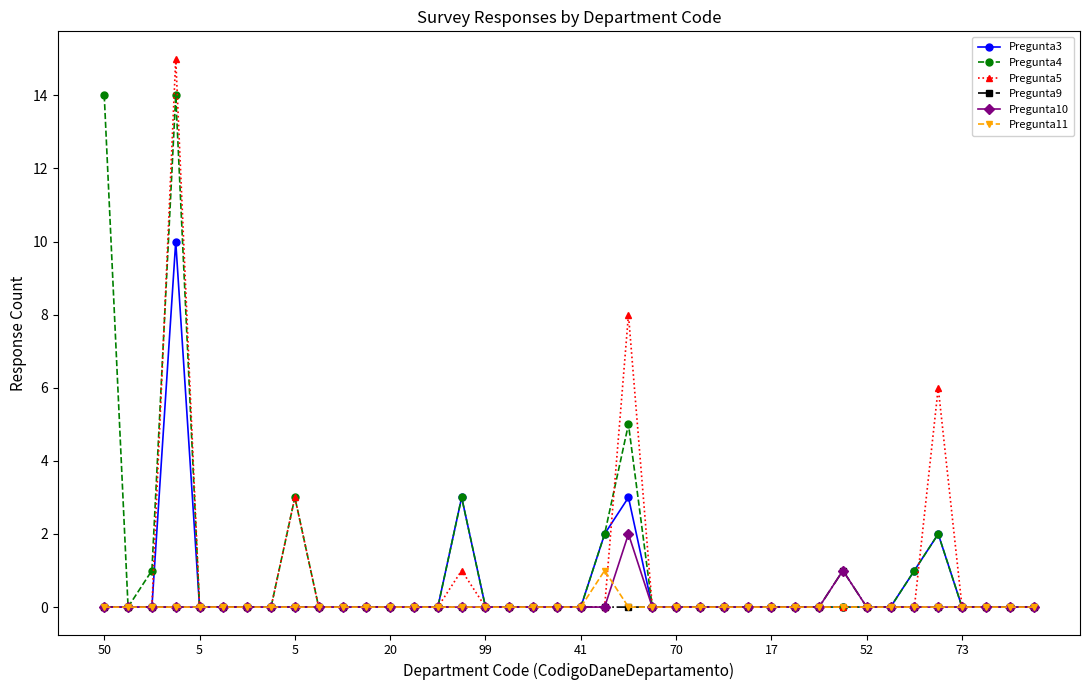

How many distinct data groups are displayed?

6